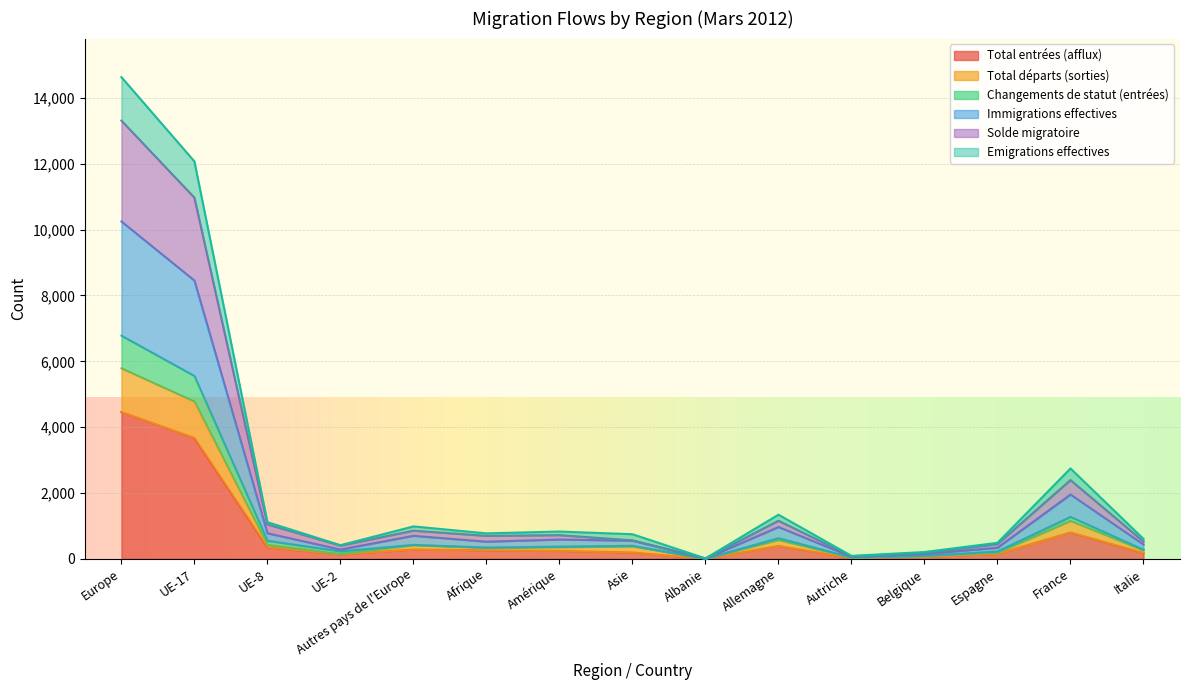

Does the chart display data point markers on the line(s)?

No